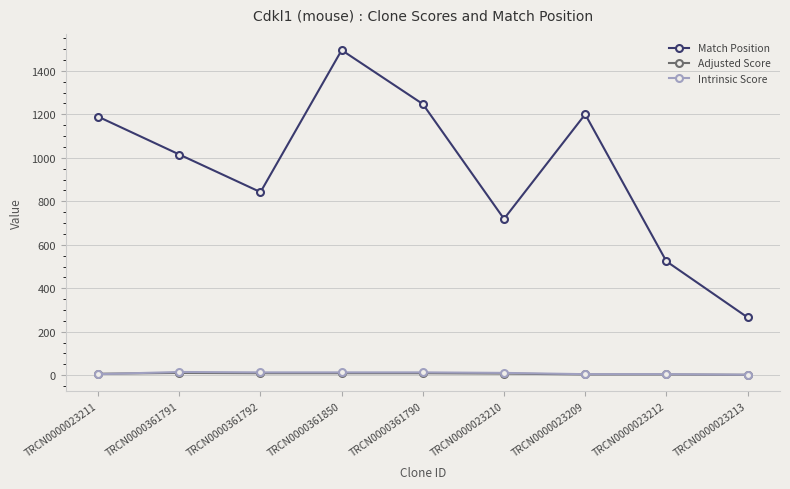

True or false: Match Position has more than 1 points higher than both neighbors.

True